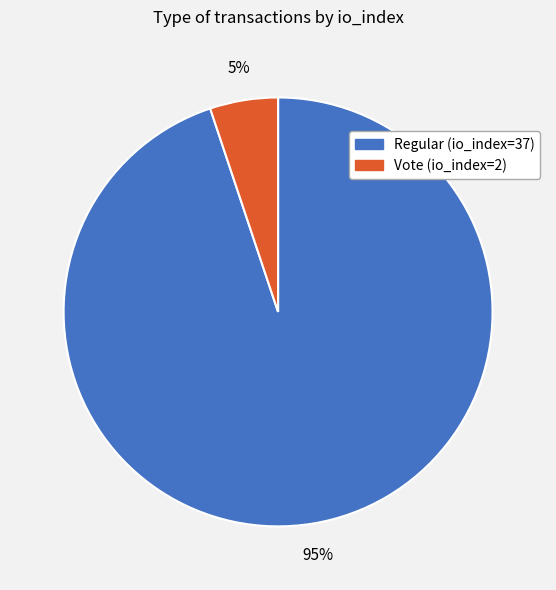

True or false: Vote (io_index=2) accounts for 12% of the total.

False